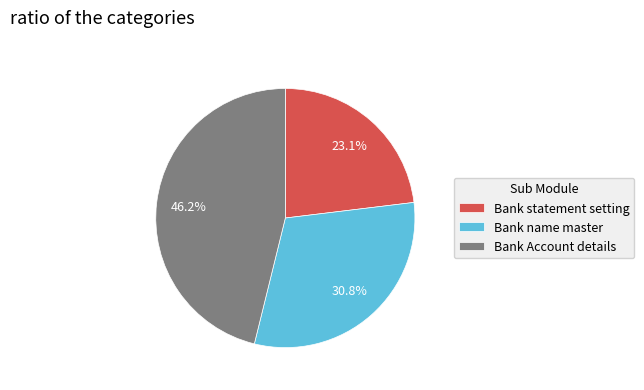

To the nearest percent, what is the combined percentage of Bank statement setting and Bank Account details?

69%